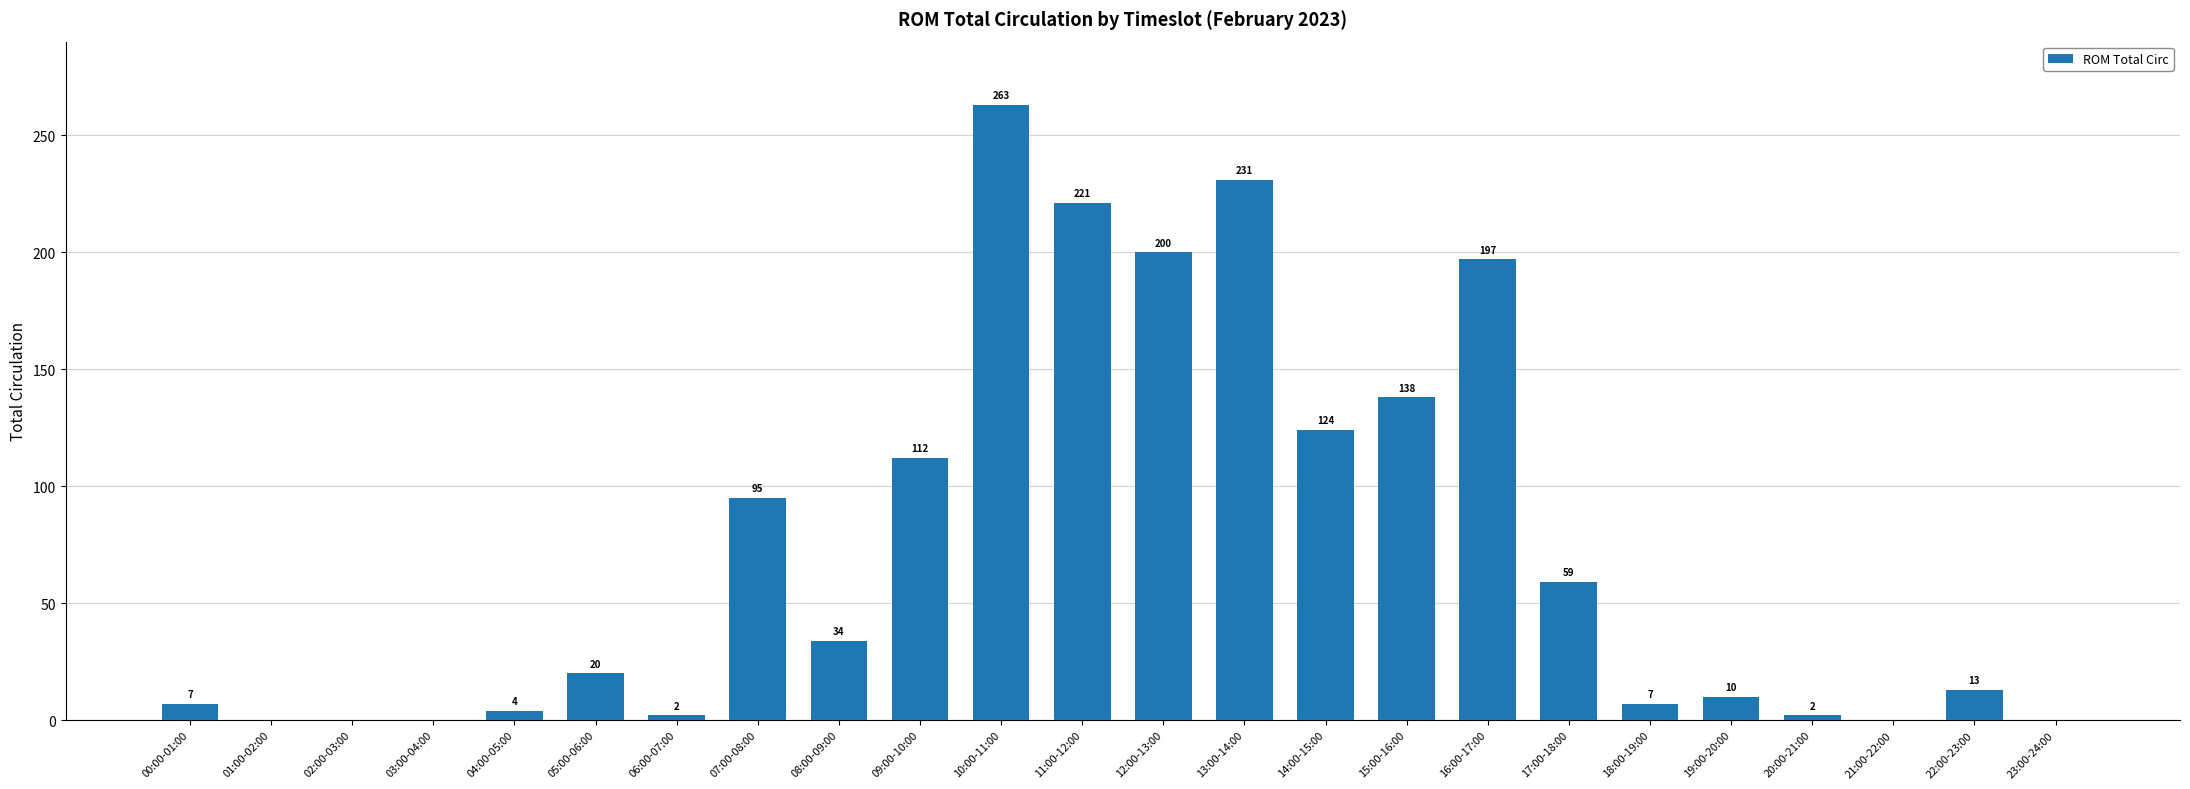

Reading left to right, what are all the values shown in this chart?

00:00-01:00=7	01:00-02:00=0	02:00-03:00=0	03:00-04:00=0	04:00-05:00=4	05:00-06:00=20	06:00-07:00=2	07:00-08:00=95	08:00-09:00=34	09:00-10:00=112	10:00-11:00=263	11:00-12:00=221	12:00-13:00=200	13:00-14:00=231	14:00-15:00=124	15:00-16:00=138	16:00-17:00=197	17:00-18:00=59	18:00-19:00=7	19:00-20:00=10	20:00-21:00=2	21:00-22:00=0	22:00-23:00=13	23:00-24:00=0